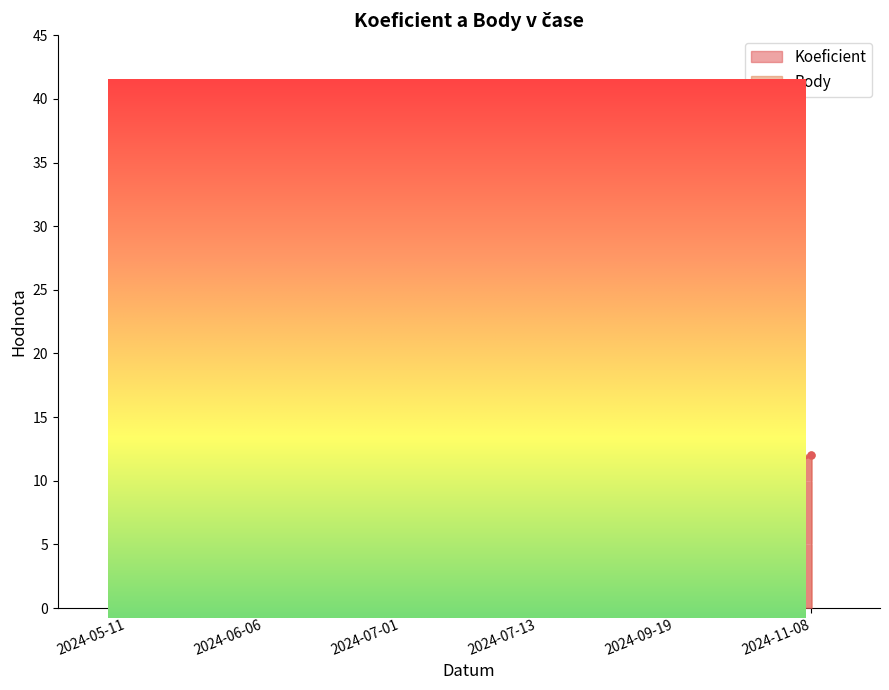

How many interior local valleys does the Koeficient series have?

1